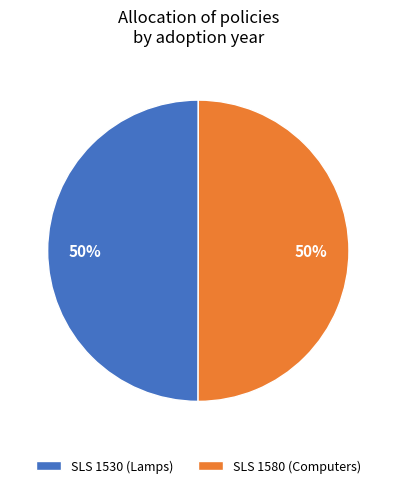

Is it true that SLS 1580 (Computers) is 50% of the pie?

True